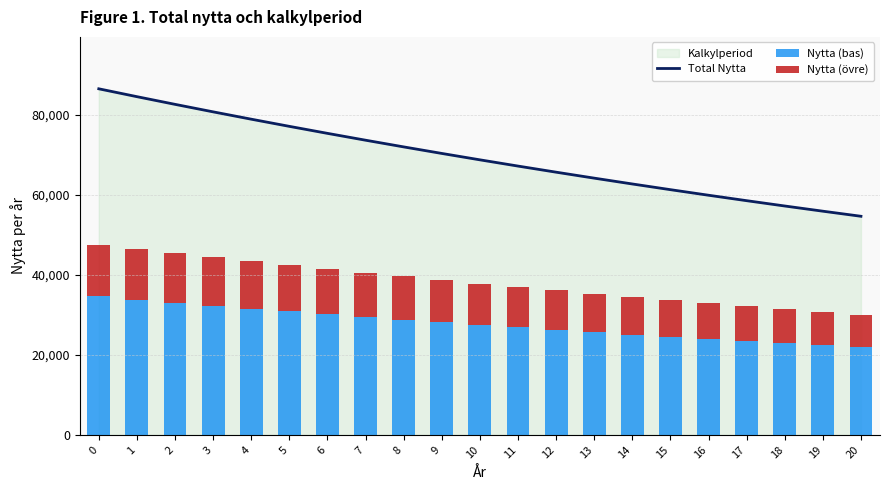

At 20, list the series in order from smallest to largest.

Nytta (övre), Nytta (bas), Total Nytta